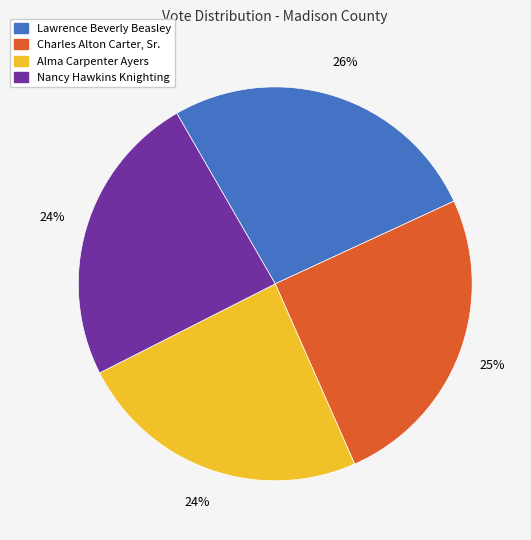

To the nearest percent, what is the difference between the largest and smallest slice percentages?

2%